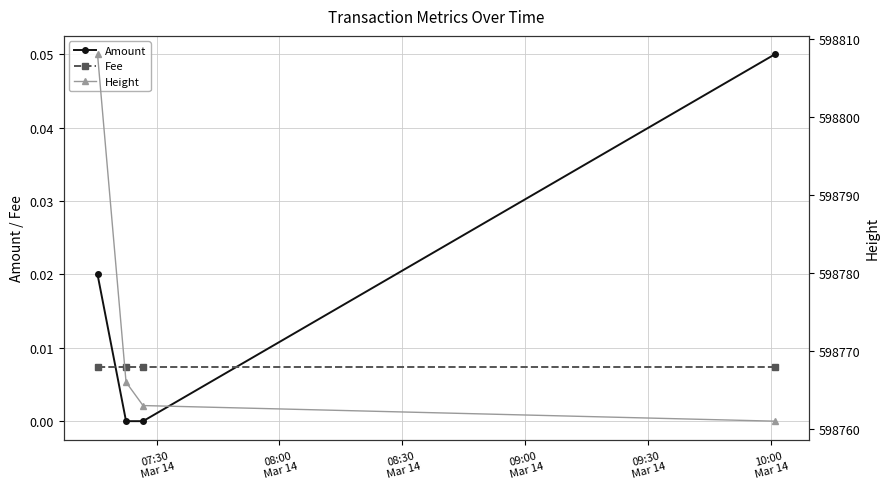

True or false: Amount has more than 2 interior local peaks.

False